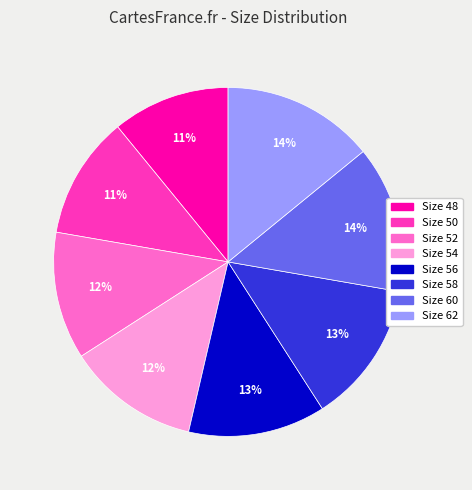

How many segments does this pie chart have?

8